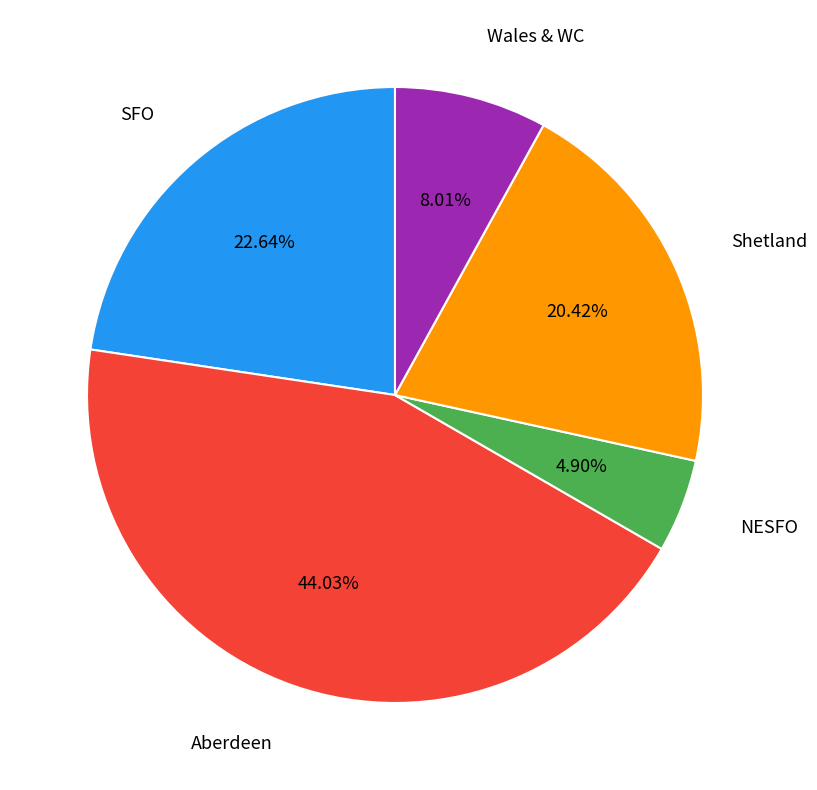

How many segments does this pie chart have?

5